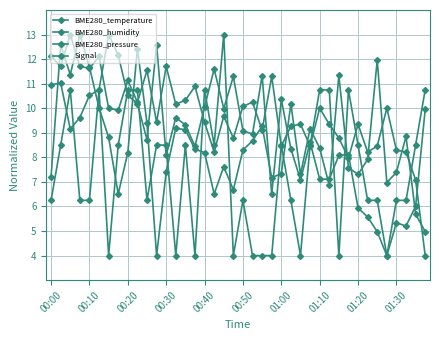

Does the chart have visible grid lines?

Yes